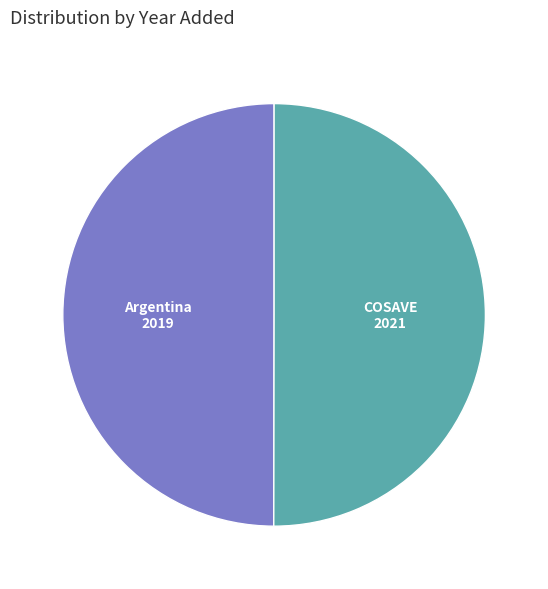

What is the ratio of the value at COSAVE to the value at Argentina?

1.0